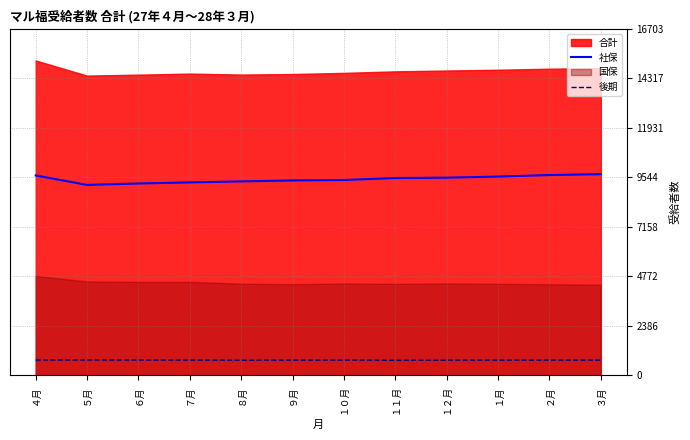

Is the value of 社保 at ９月 greater than the value of 後期 at ６月?

Yes